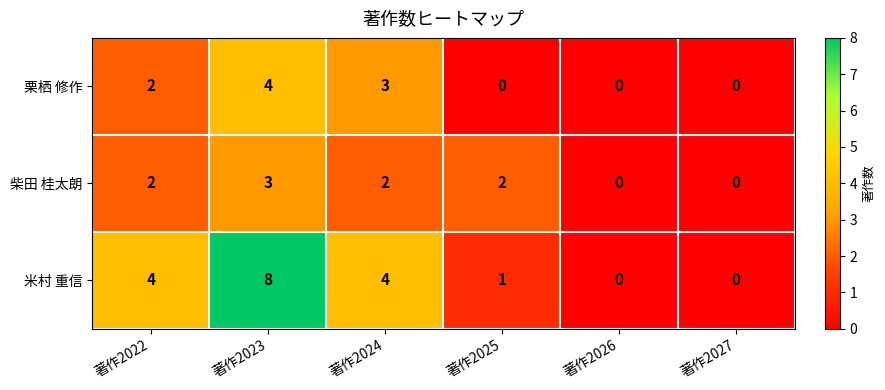

What is the sum of all 柴田 桂太朗 values?

9